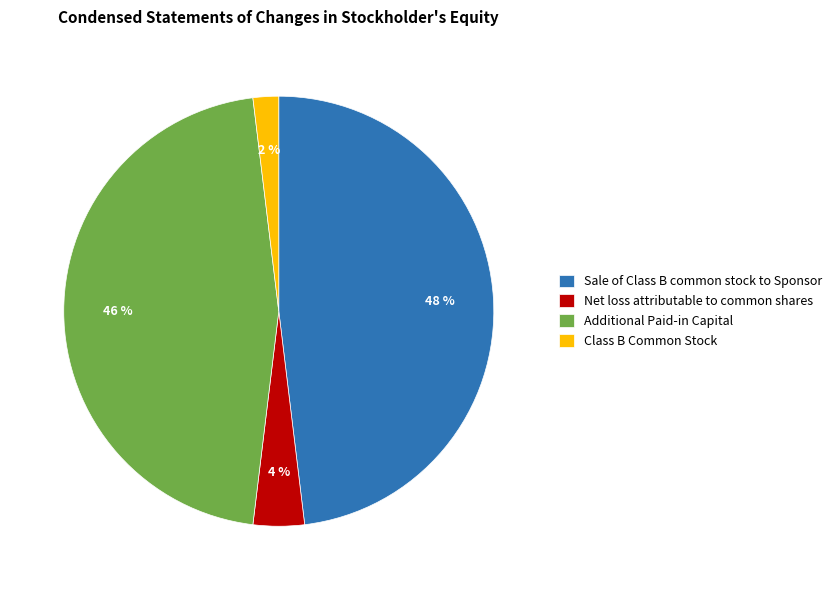

To the nearest percent, what is the combined percentage of Class B Common Stock and Net loss attributable to common shares?

6%